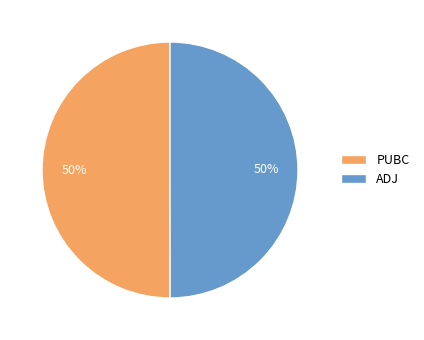

True or false: PUBC accounts for 64% of the total.

False